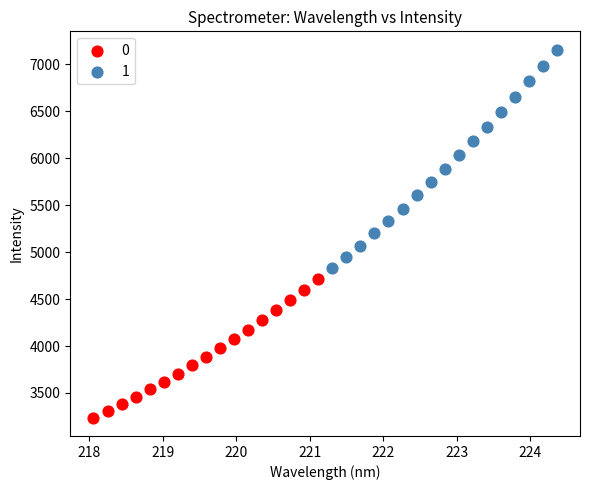

What are all the series names shown in the legend?

0, 1